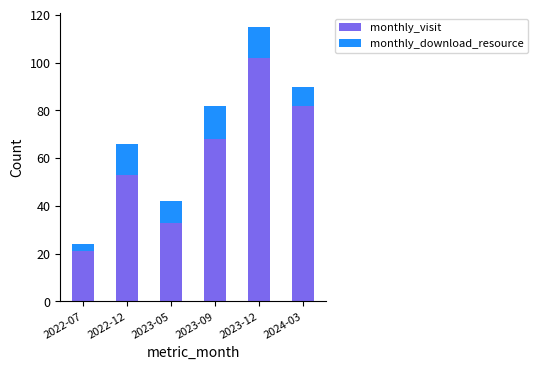

The monthly_visit series shows 15 at 2022-12. True or false?

False